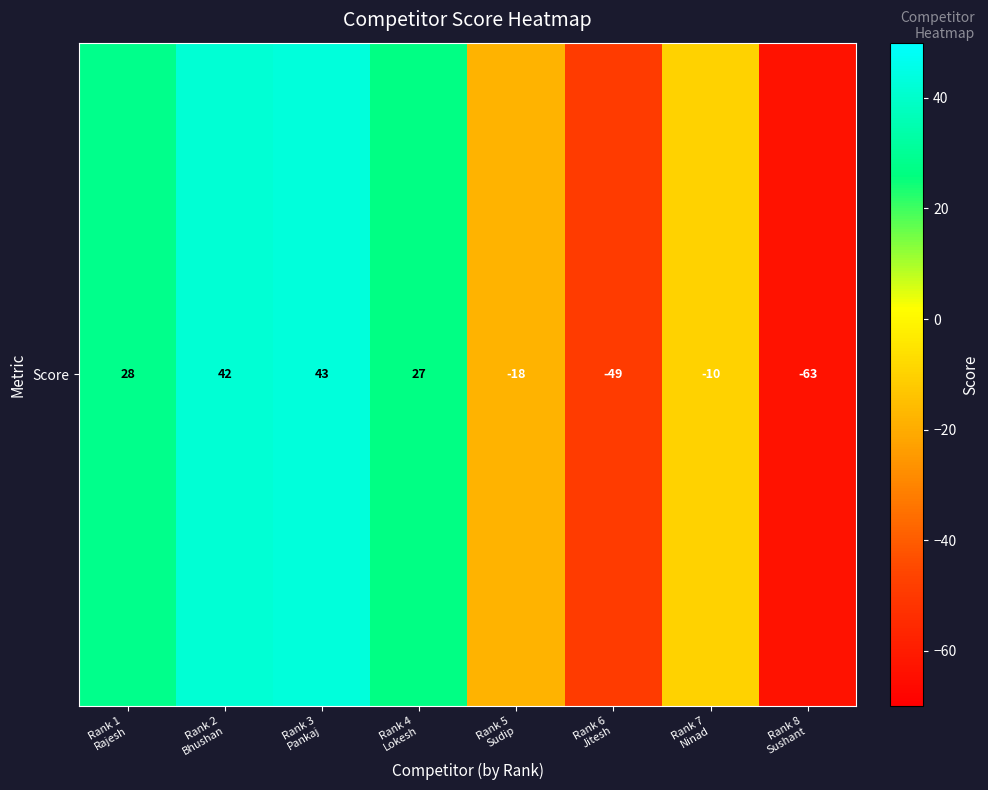

Rank the categories by value from lowest to highest.

Rank 8
Sushant, Rank 6
Jitesh, Rank 5
Sudip, Rank 7
Ninad, Rank 4
Lokesh, Rank 1
Rajesh, Rank 2
Bhushan, Rank 3
Pankaj